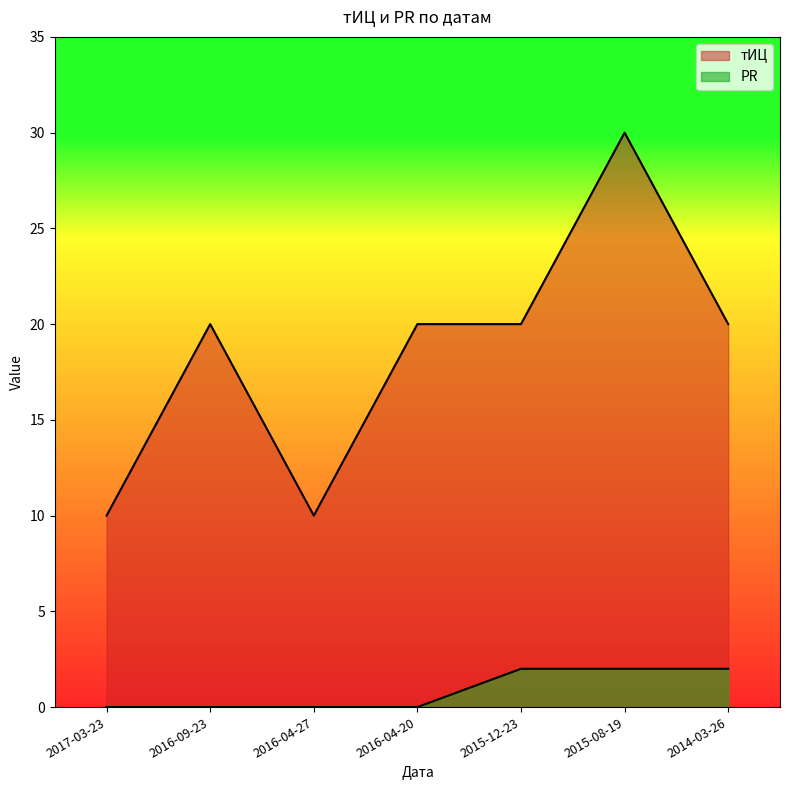

Does the chart have visible grid lines?

No